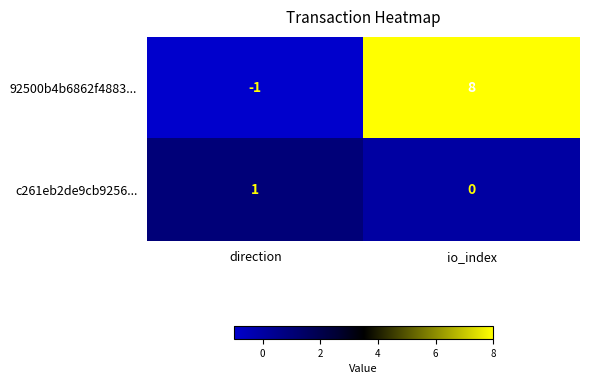

At which label is 92500b4b6862f4883... closest to 3?

direction